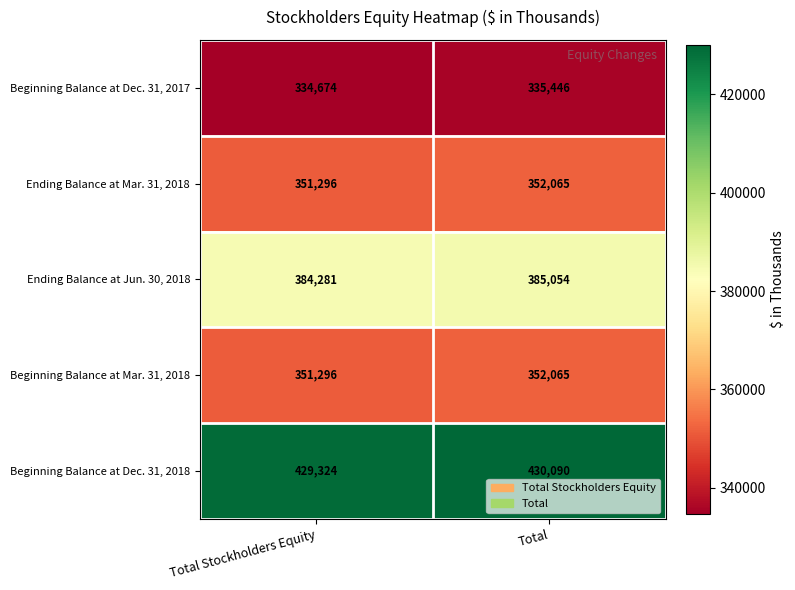

What is the sum of all Ending Balance at Jun. 30, 2018 values?

769335